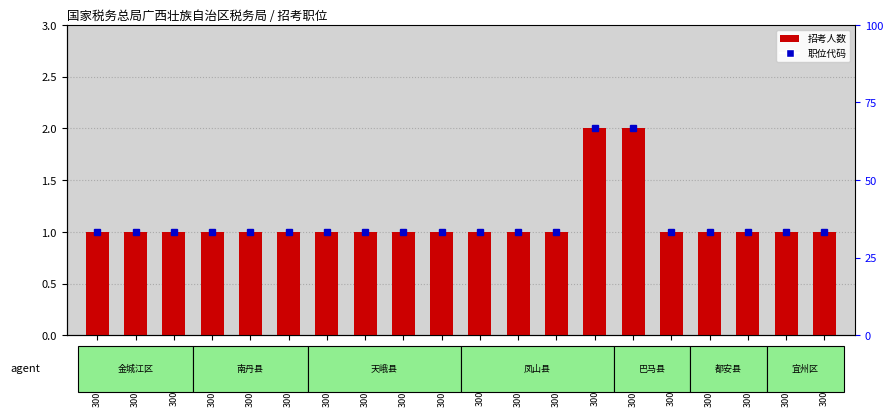

What is the sum of all values?

22